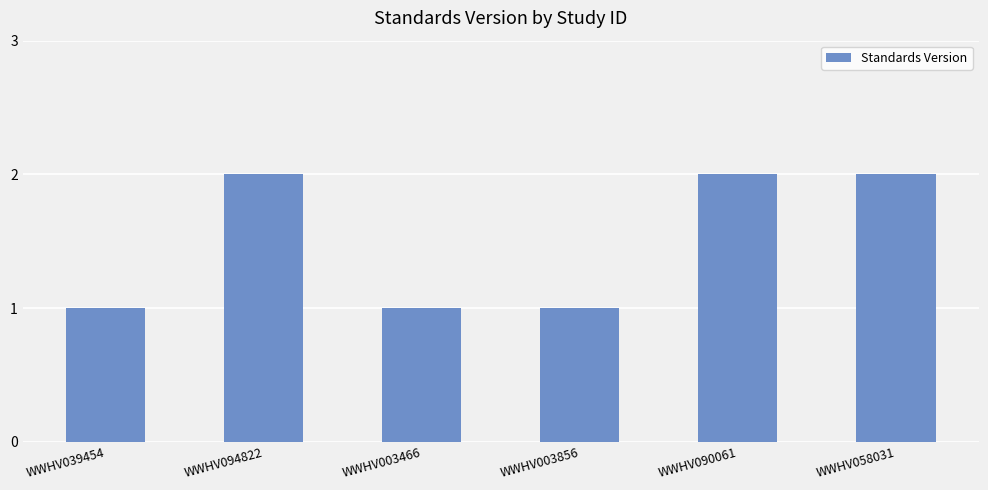

Between WWHV090061 and WWHV003856, which is larger?

WWHV090061